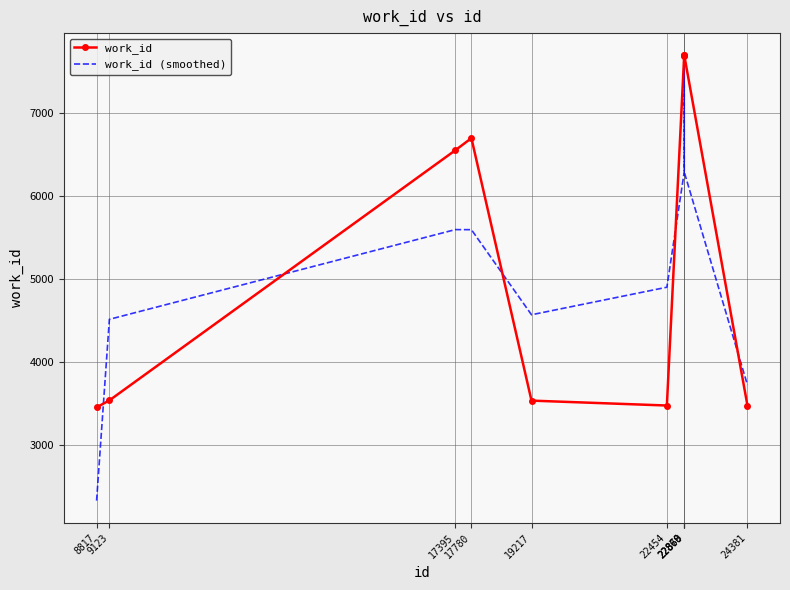

What is the minimum value shown in the chart?

2330.7